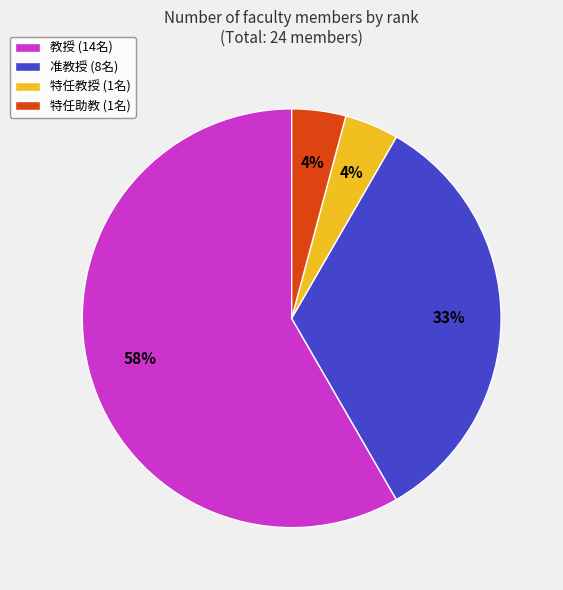

To the nearest percent, what is the combined percentage of 准教授 (8名) and 特任教授 (1名)?

37%